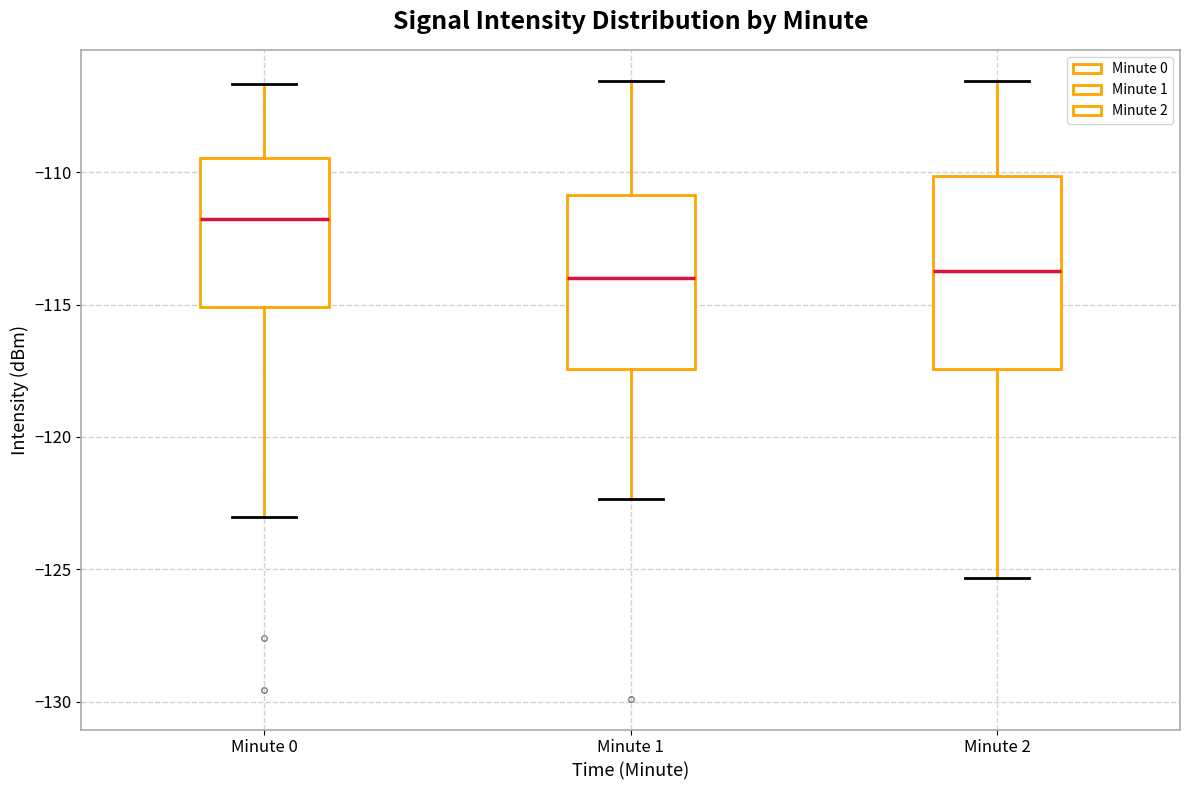

Reading left to right, read every box against the y-axis: the position of its median line, the range the box covers, and the ends of its whiskers. The values are not printed on the chart, so give them approximately, as read against the axis.

Minute 0: median -112.0, box -115.0 to -109.5, whiskers -123.0 to -106.5
Minute 1: median -114.0, box -117.5 to -111.0, whiskers -122.5 to -106.5
Minute 2: median -113.5, box -117.5 to -110.0, whiskers -125.5 to -106.5